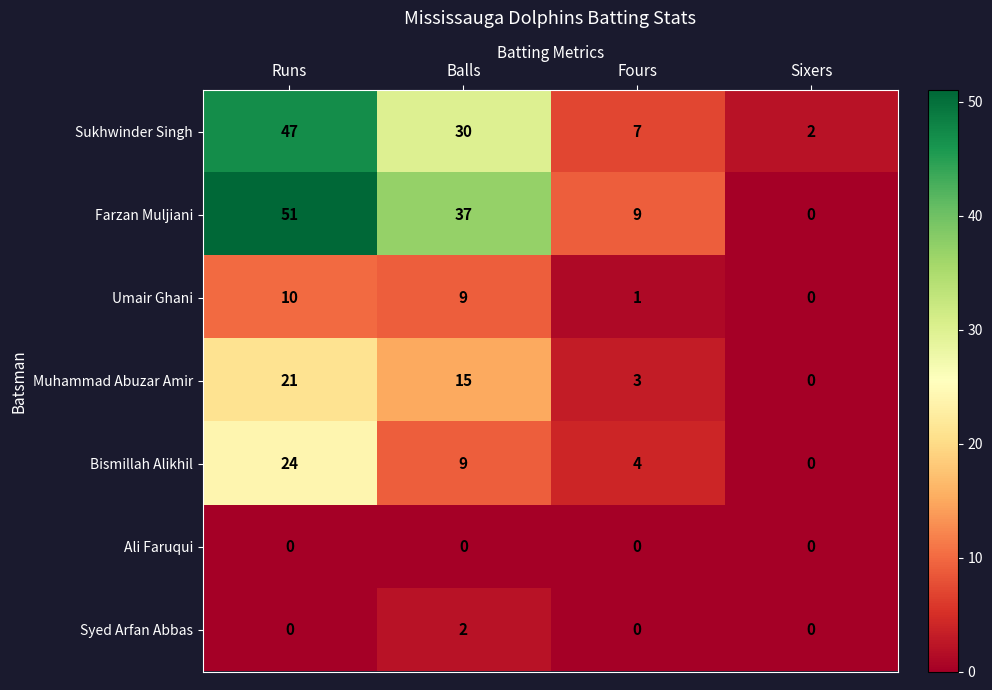

The value of Bismillah Alikhil at Sixers is 0. True or false?

True